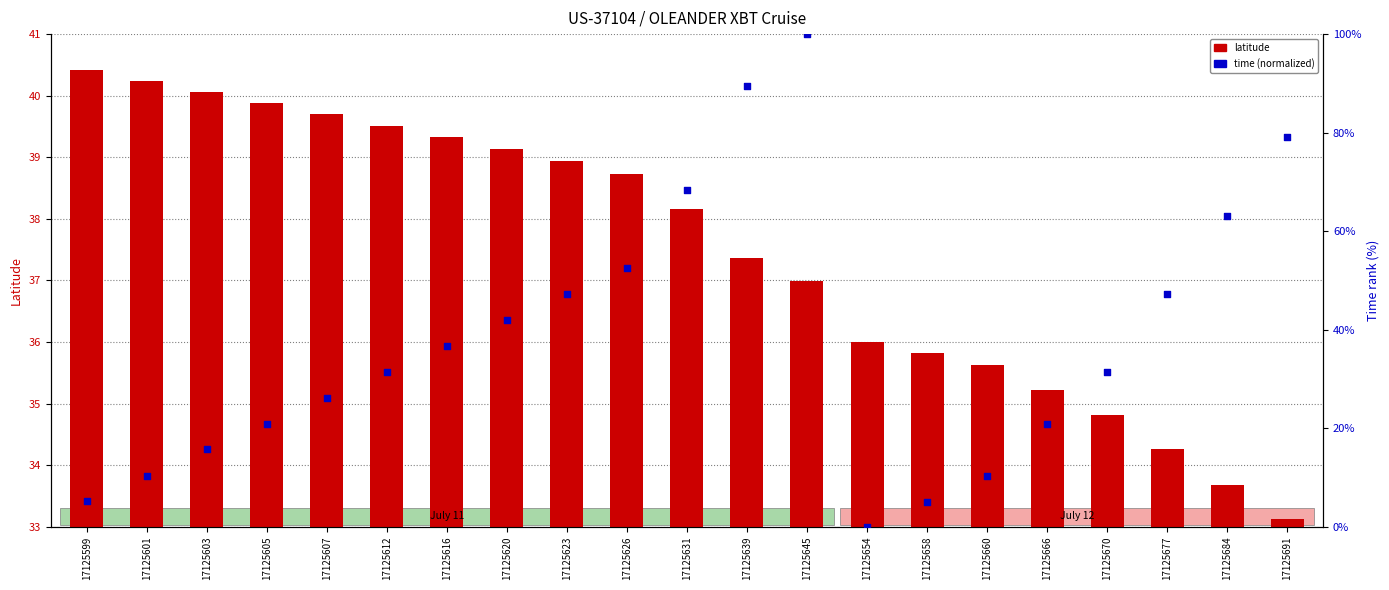

Which series reaches the minimum Y coordinate?

time (normalized)